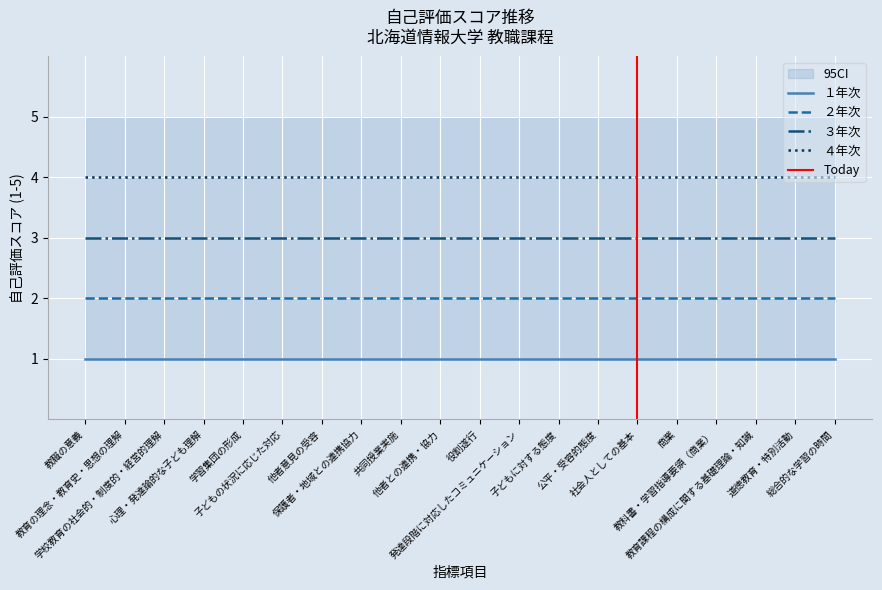

True or false: ２年次 and ３年次 intersect in this chart.

False